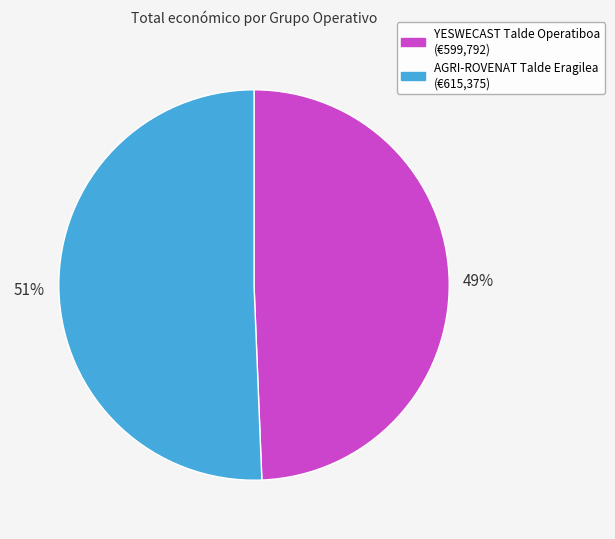

Which category has the smallest portion of the pie?

YESWECAST Talde Operatiboa